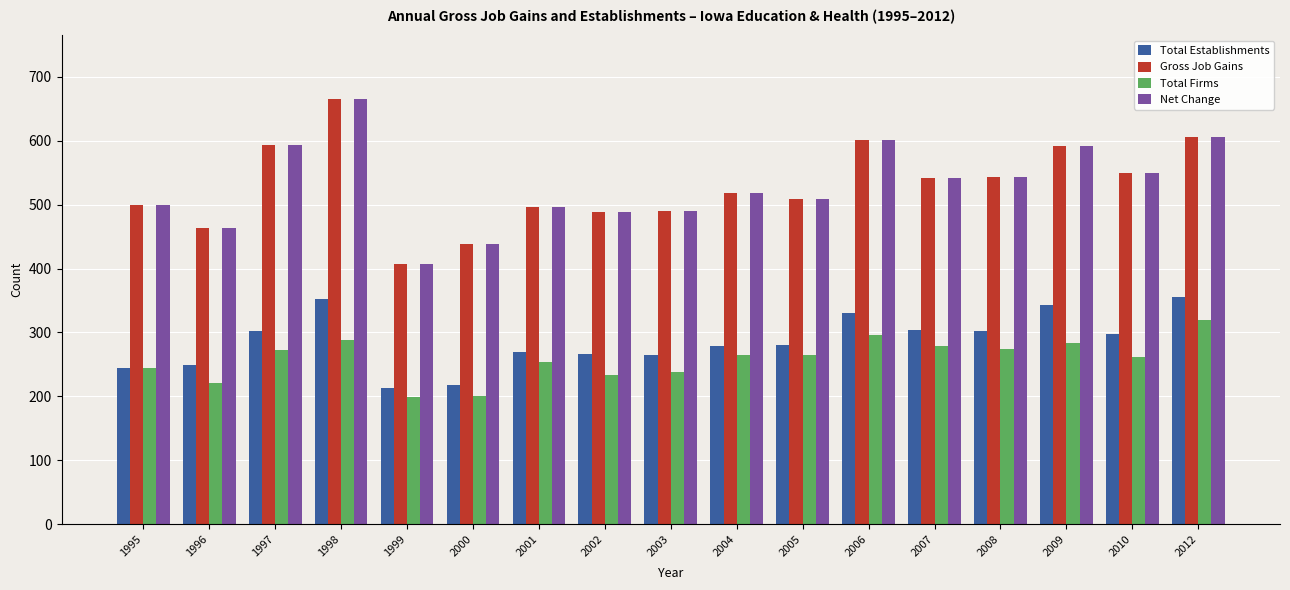

What is the total value across all series at 2010?

1659